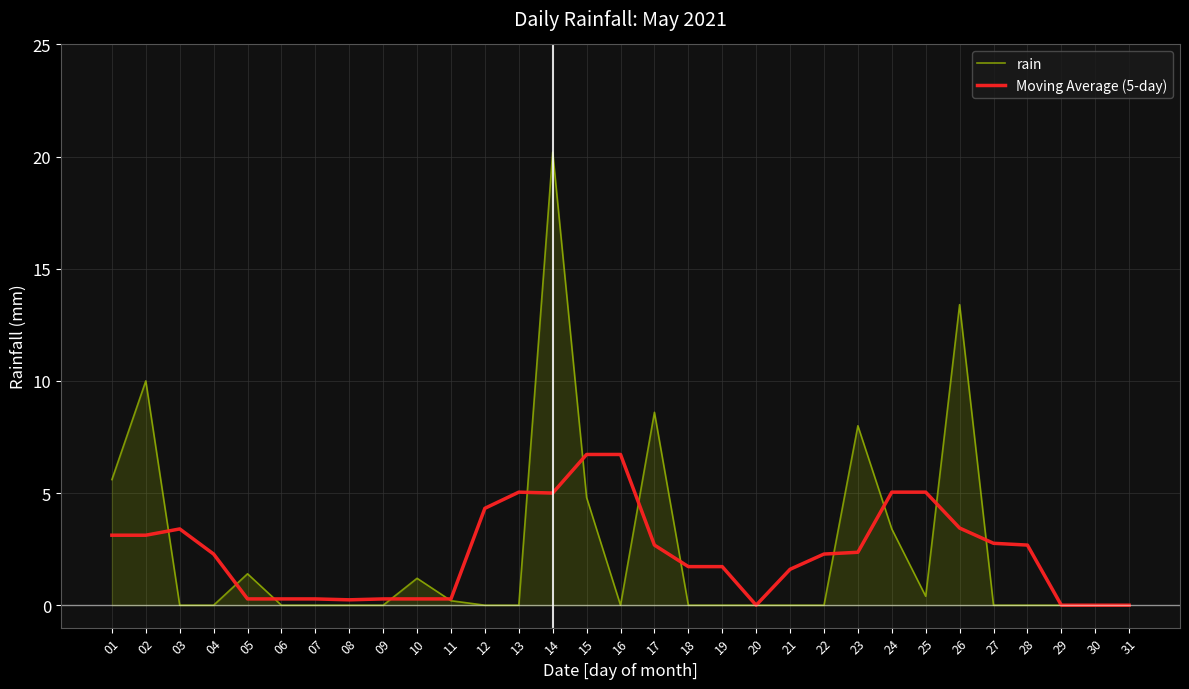

List the series in order of their peak value, lowest first.

Moving Average (5-day), rain